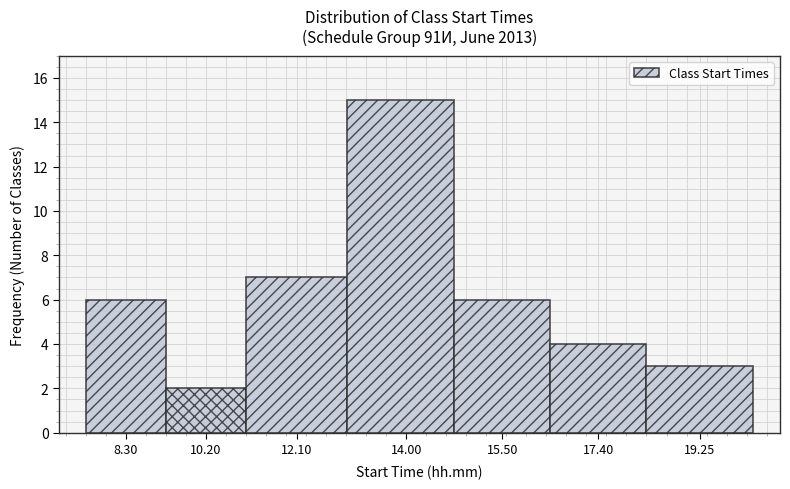

Reading right to left, transcribe all the data shown in this chart.

19.25=3	17.40=4	15.50=6	14.00=15	12.10=7	10.20=2	8.30=6